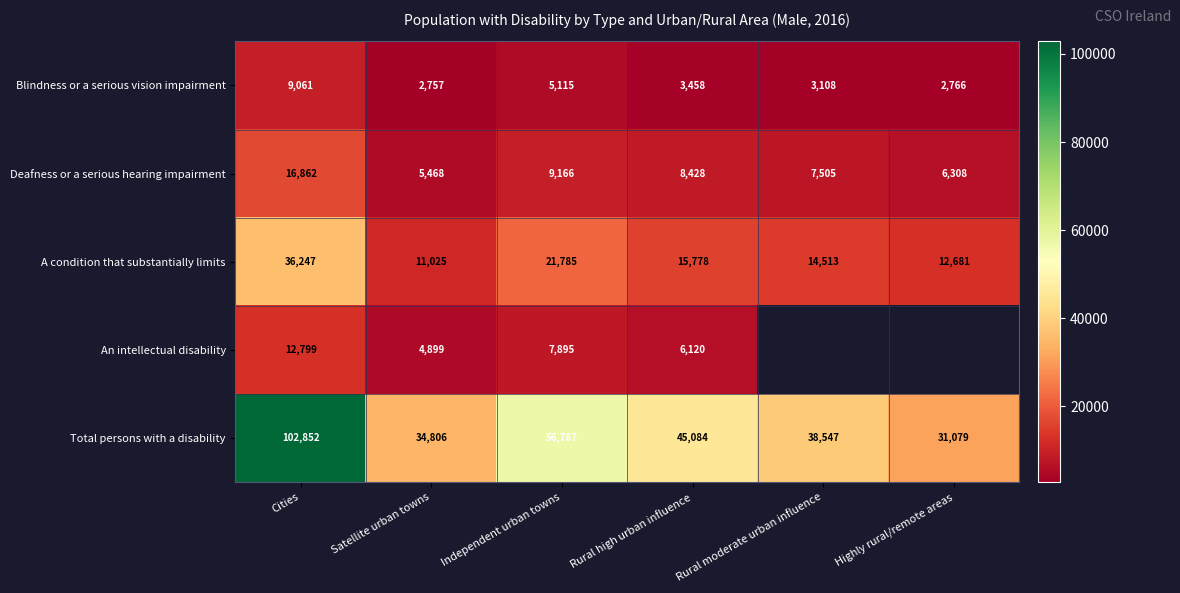

Is the value of Deafness or a serious hearing impairment at Satellite urban towns greater than the value of An intellectual disability at Rural high urban influence?

No